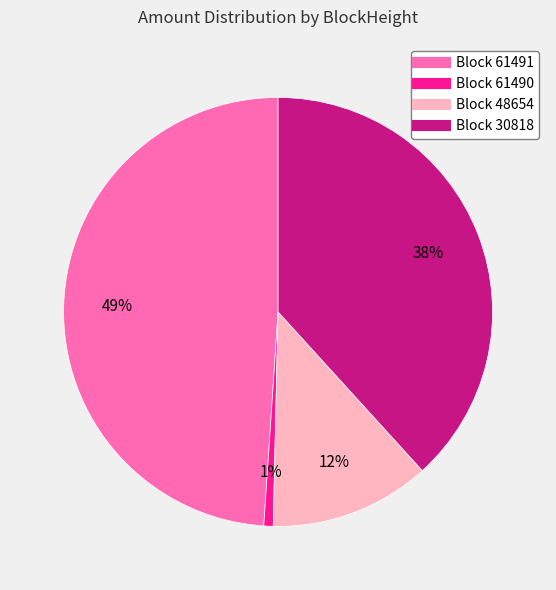

To the nearest percent, what is the average slice percentage?

25%